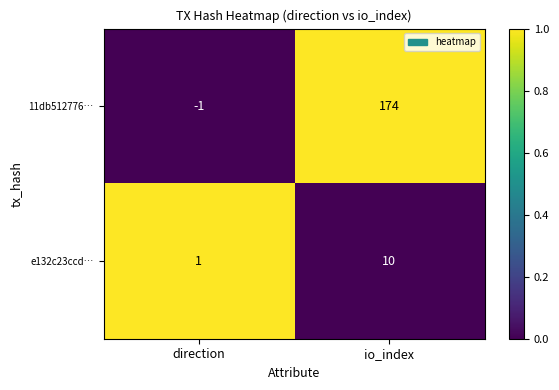

What is the maximum value shown in the chart?

174